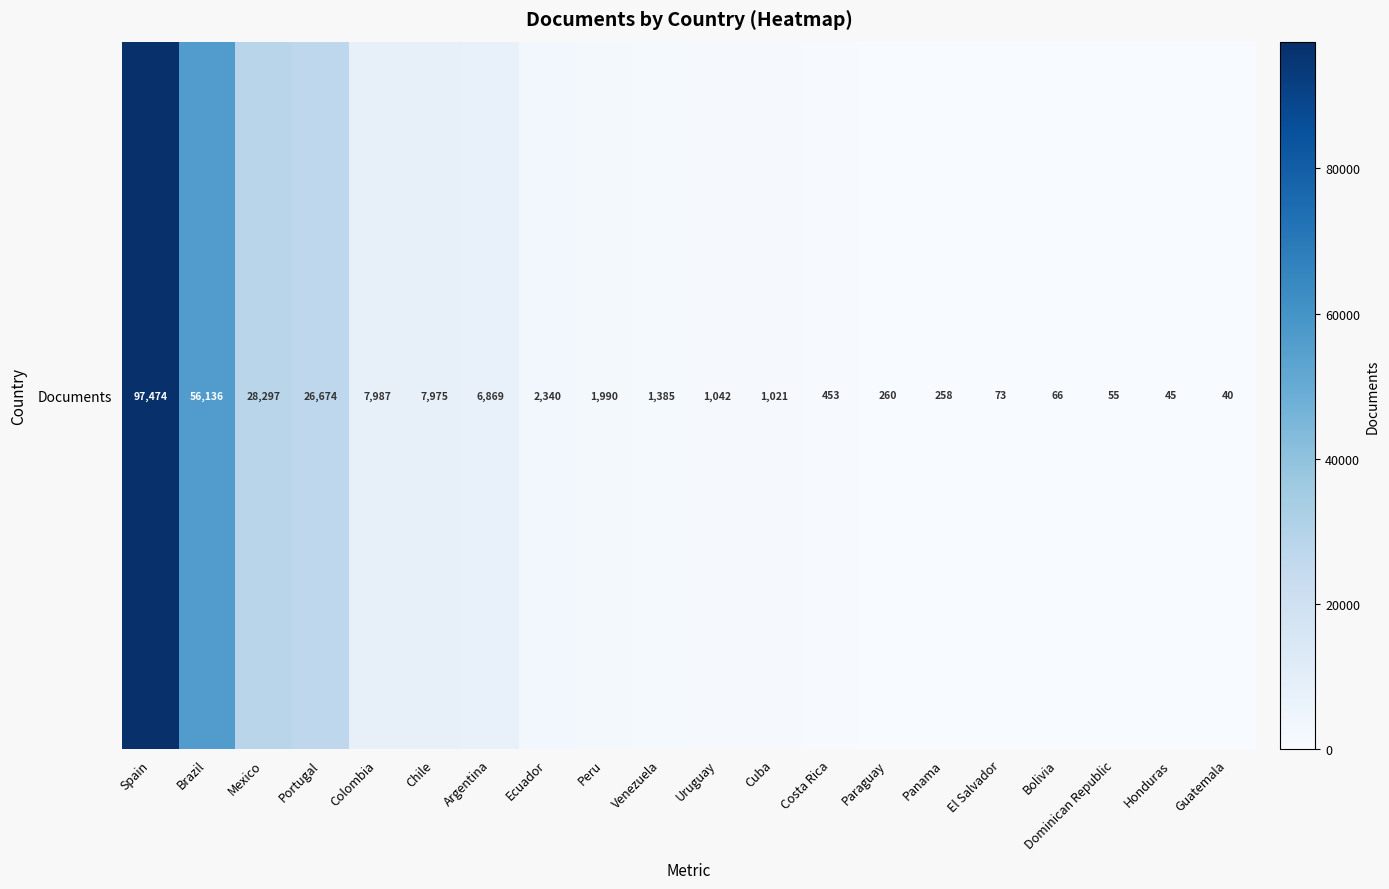

The chart shows a value of 12666 at Colombia. True or false?

False